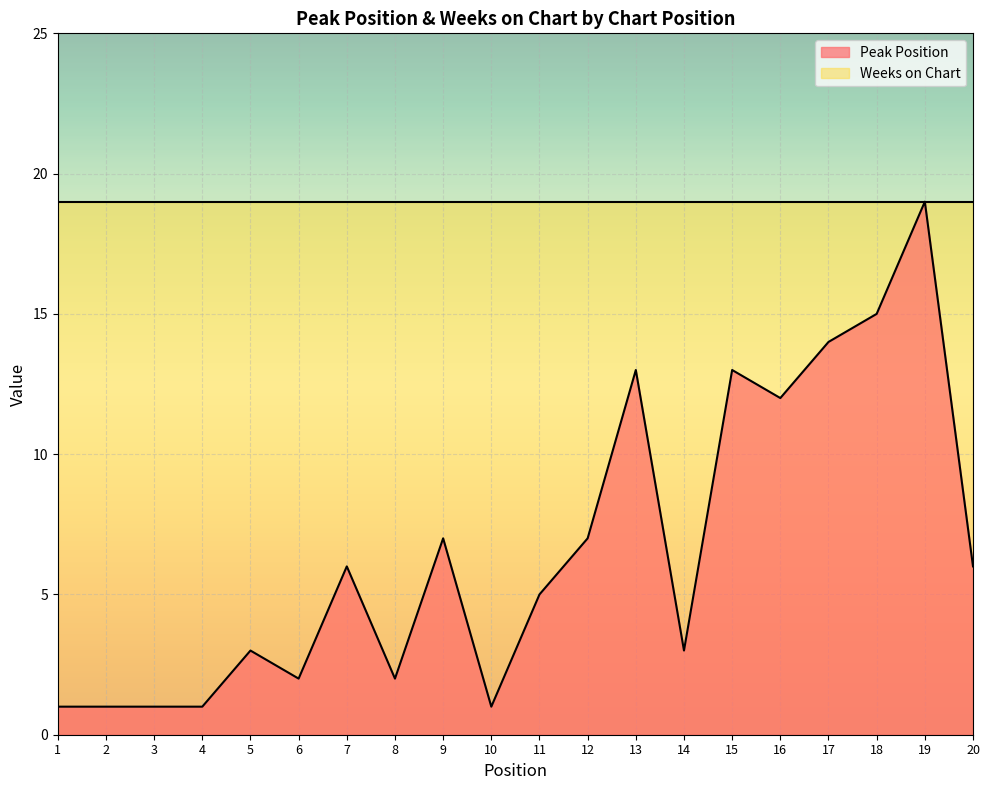

At which category does the chart reach its peak across all series?

19